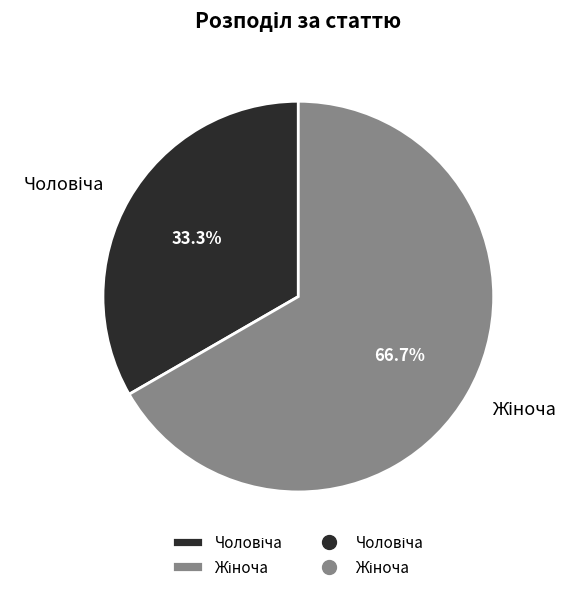

Is there any slice that represents more than half of the pie?

Yes